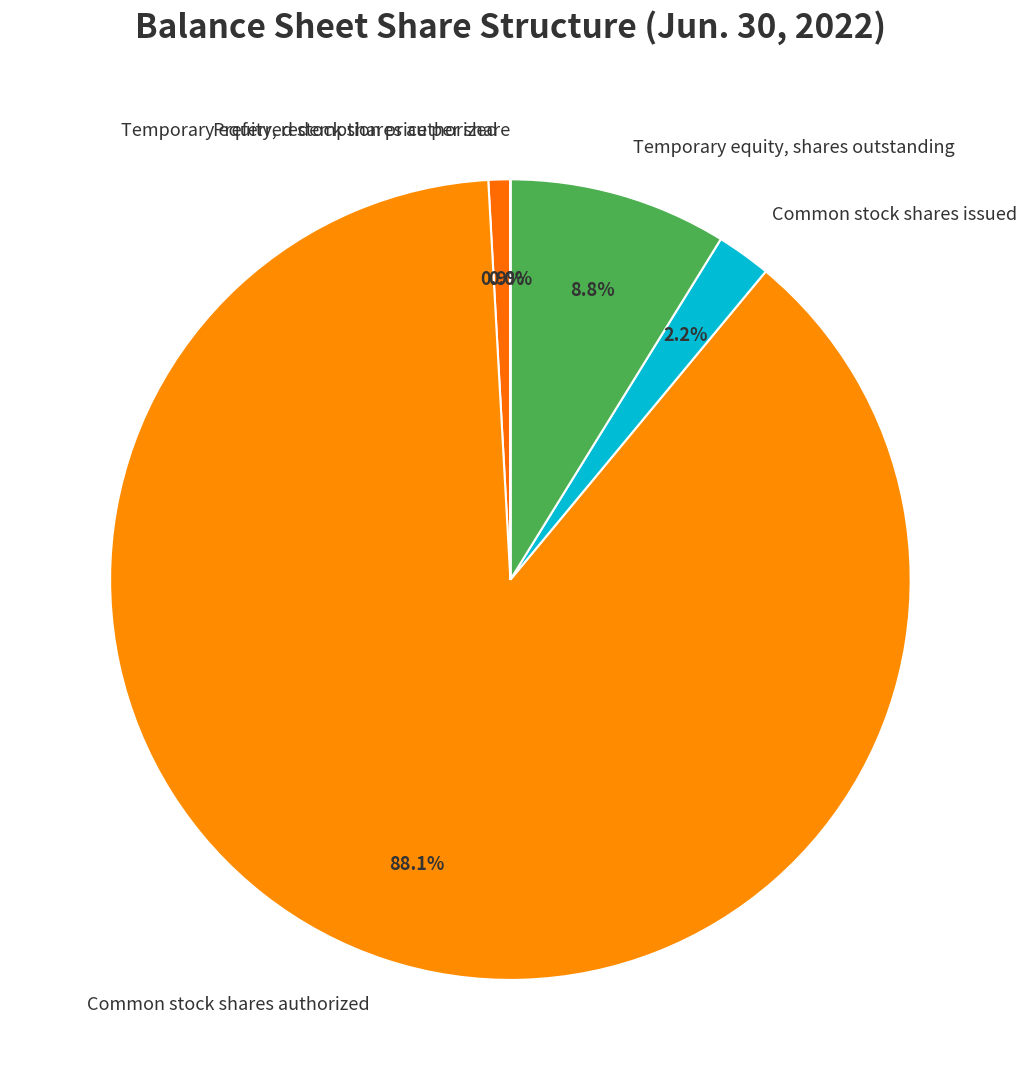

What percentage is NOT represented by Common stock shares authorized?

11.9%